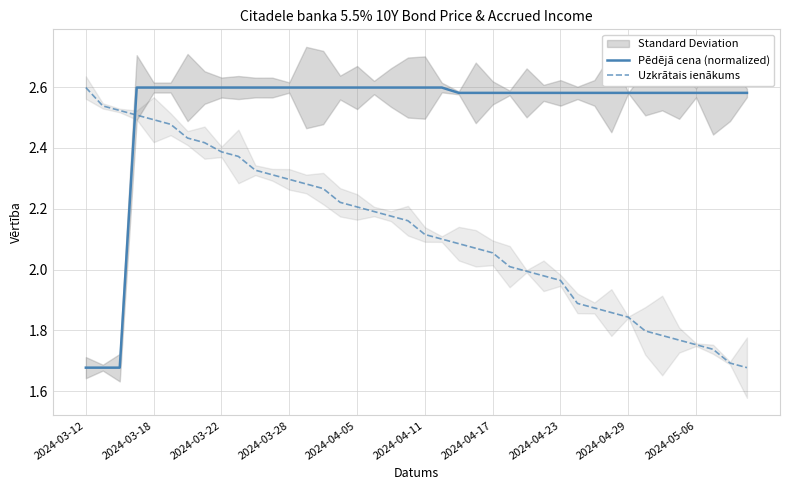

Rank the series by their average value, from lowest to highest.

Uzkrātais ienākums, Pēdējā cena (normalized)